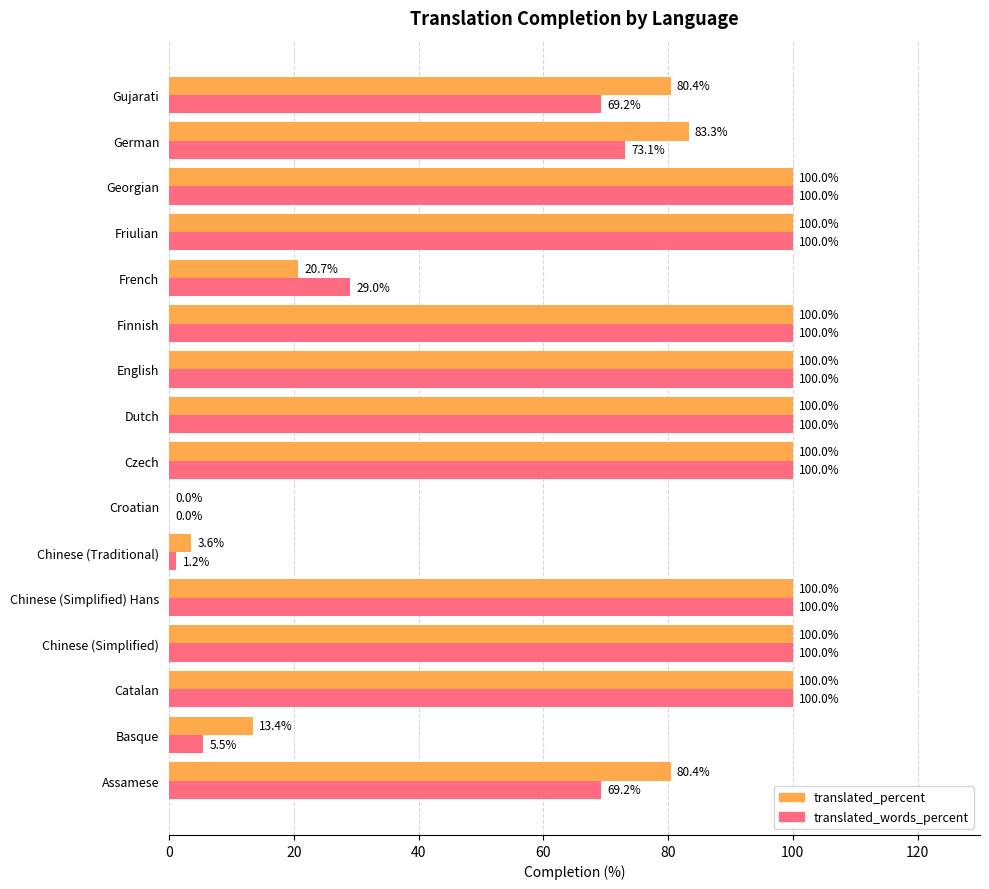

Where is translated_percent nearest to the value 50?

French